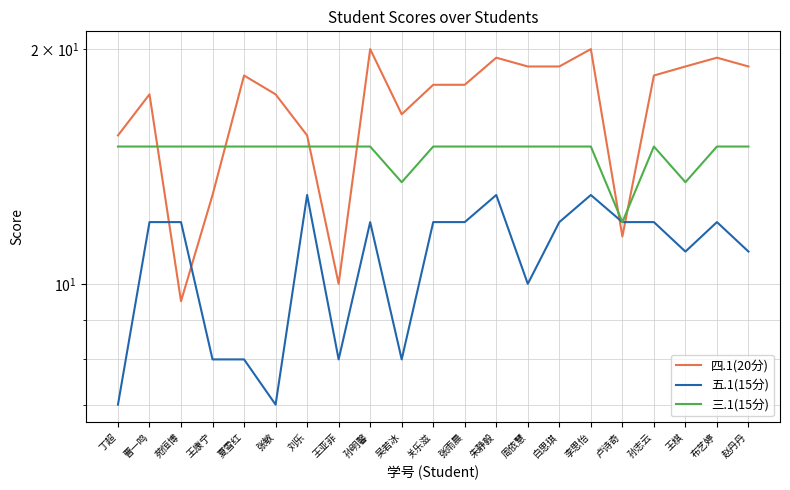

What is the lowest value of the 五.1(15分) series?

7.0